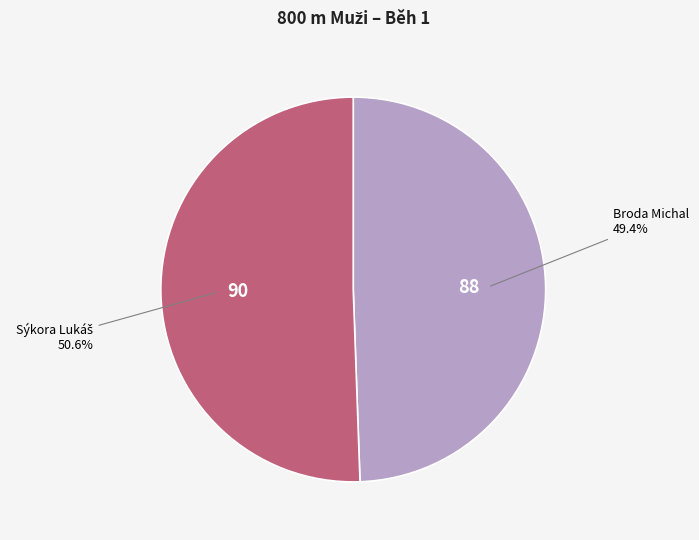

Is there a majority slice in this chart?

Yes